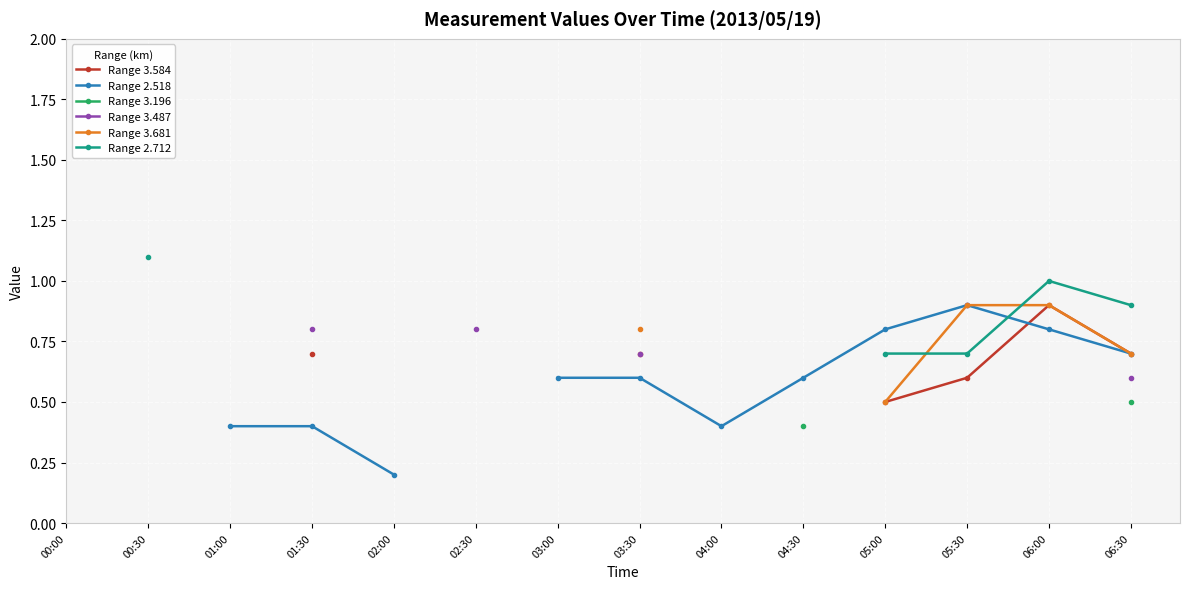

What is the total value across all series at 06:30?

4.1